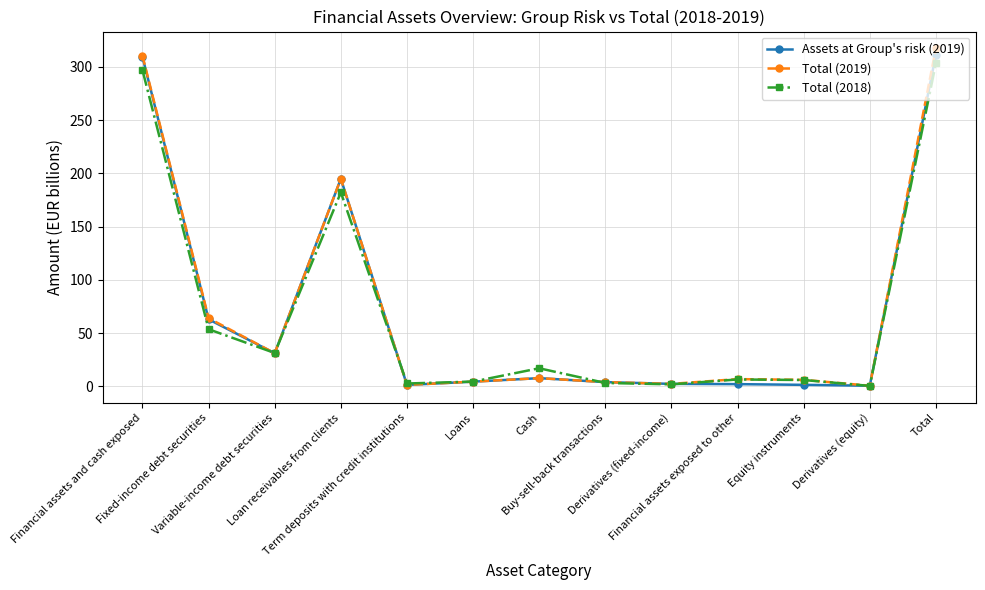

Between Cash and Derivatives (equity), which series saw the biggest shift?

Total (2018)